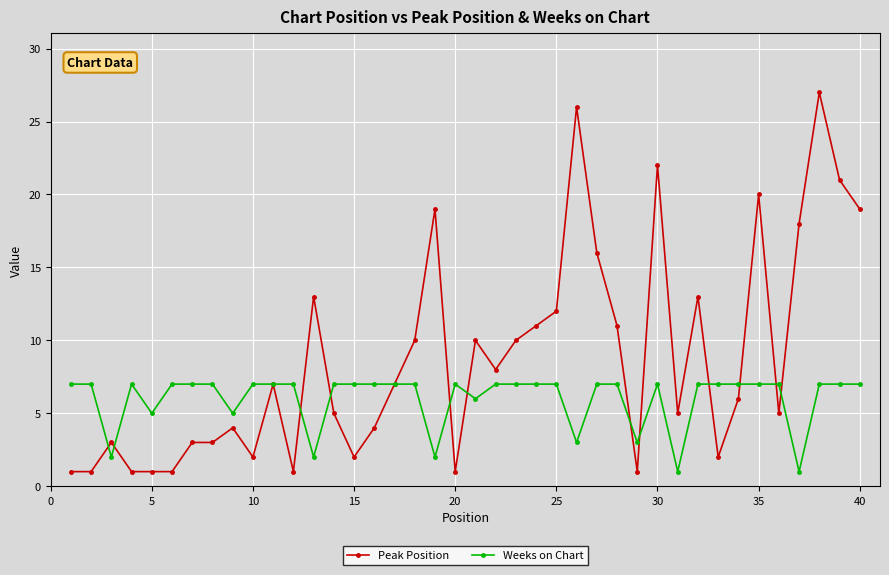

What is the smallest value displayed?

1